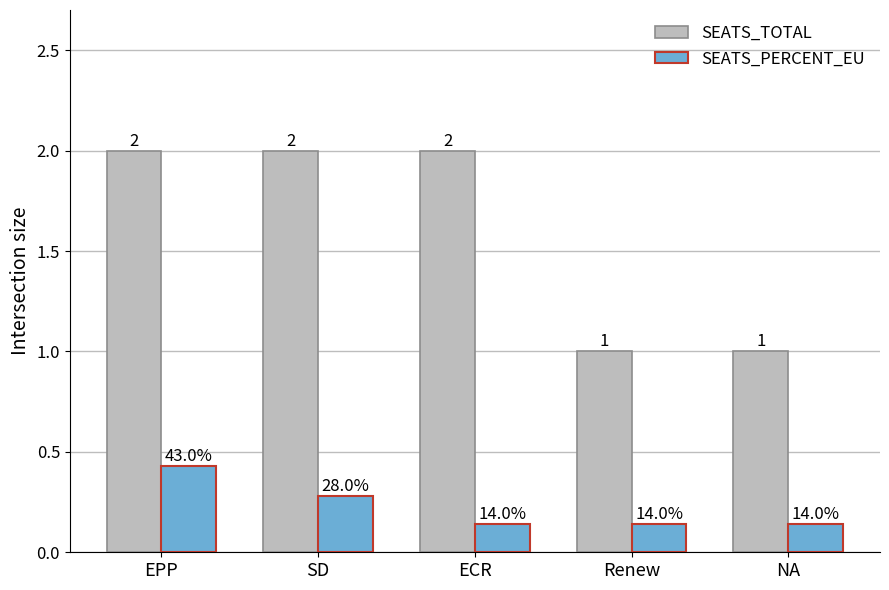

Count the SEATS_TOTAL values in the range 1 to 2.

5